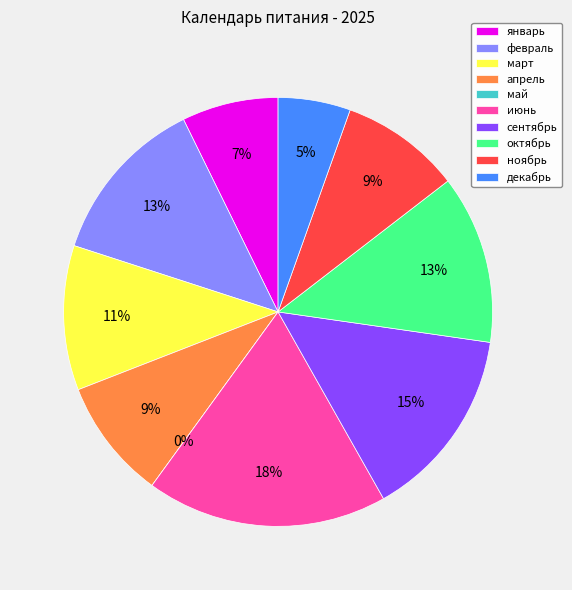

The апрель slice represents 1% of the pie. True or false?

False